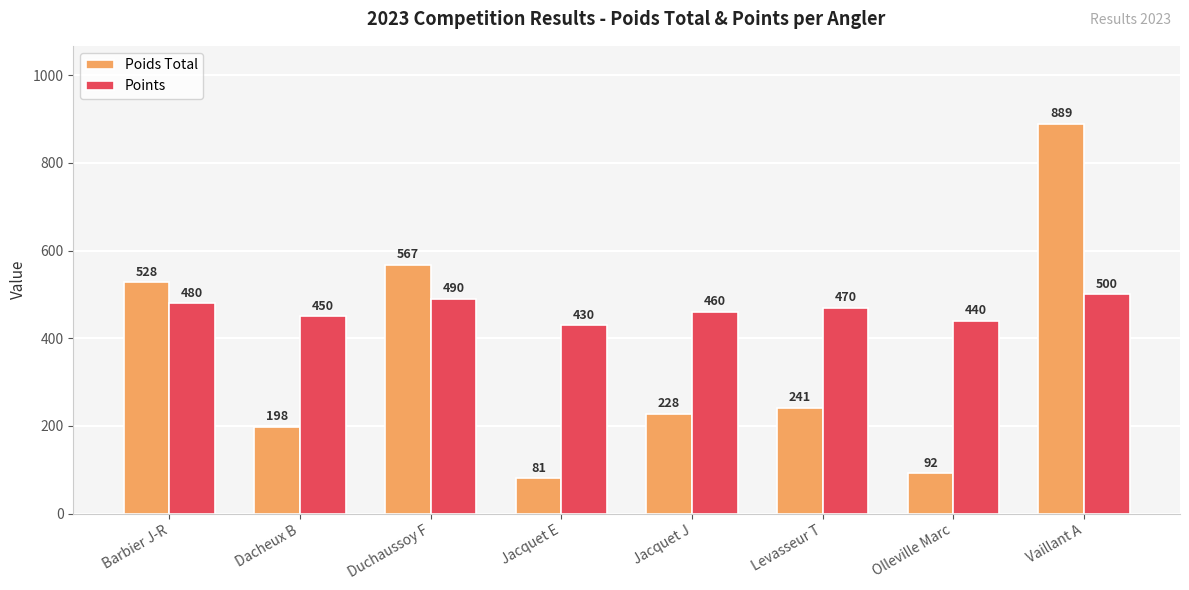

What is the total value across all series at Jacquet E?

511